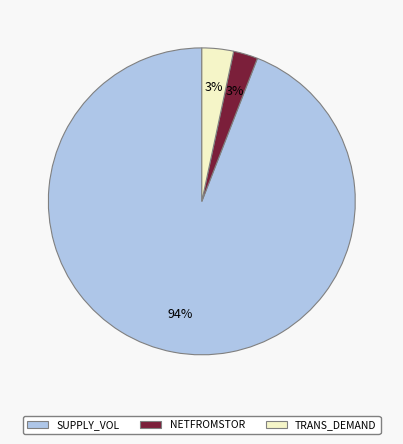

To the nearest percent, what is the combined percentage of NETFROMSTOR and SUPPLY_VOL?

97%